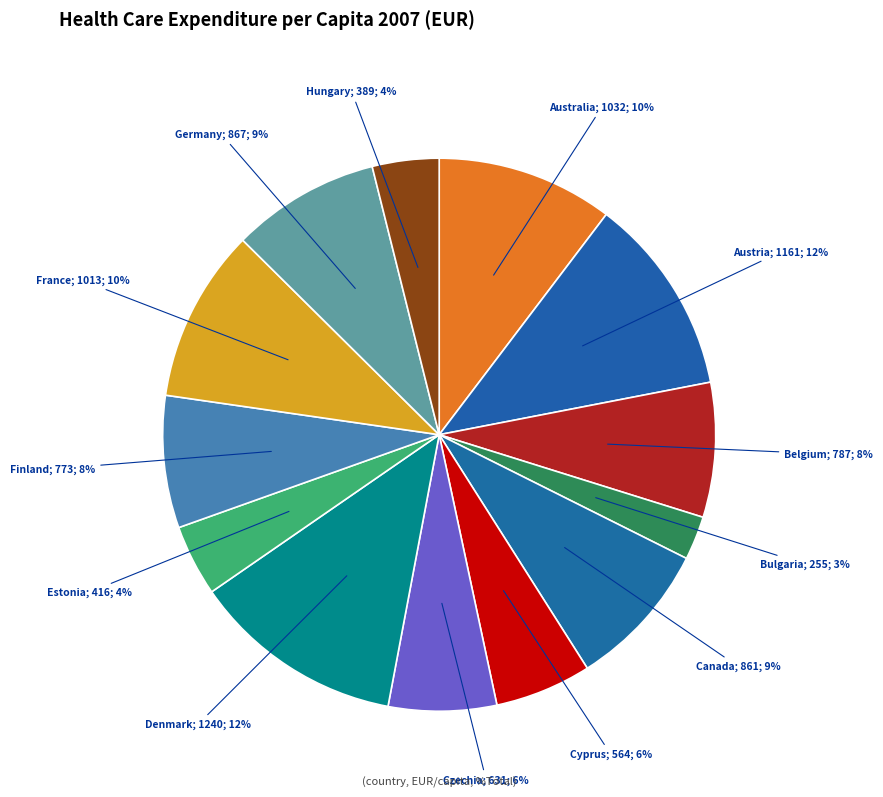

How many segments does this pie chart have?

13